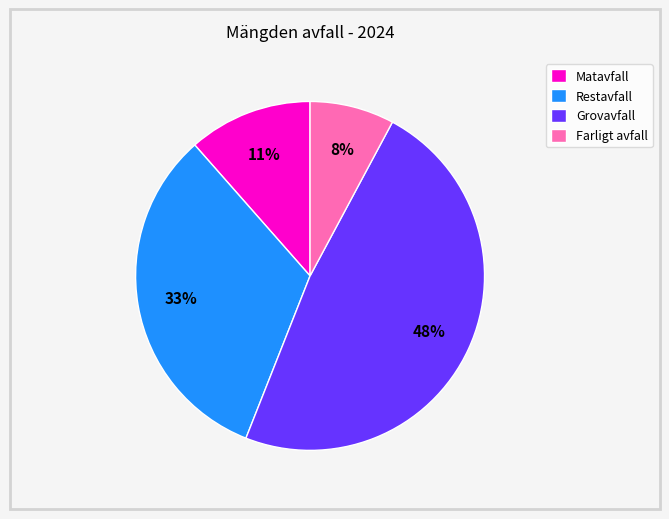

To the nearest percent, what portion does Restavfall represent?

33%